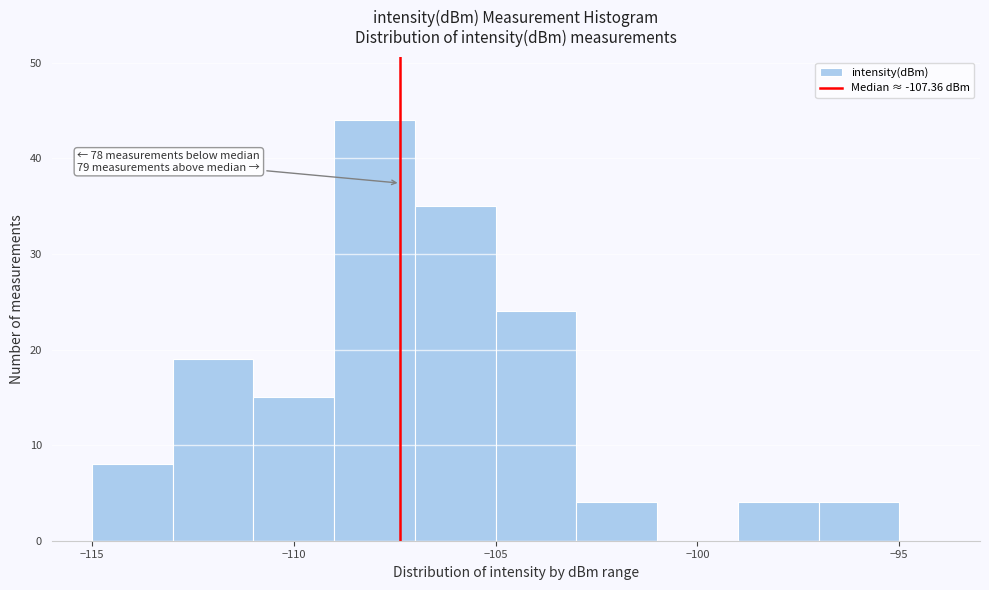

Over which range of the x-axis is the bar tallest?

-109 to -107